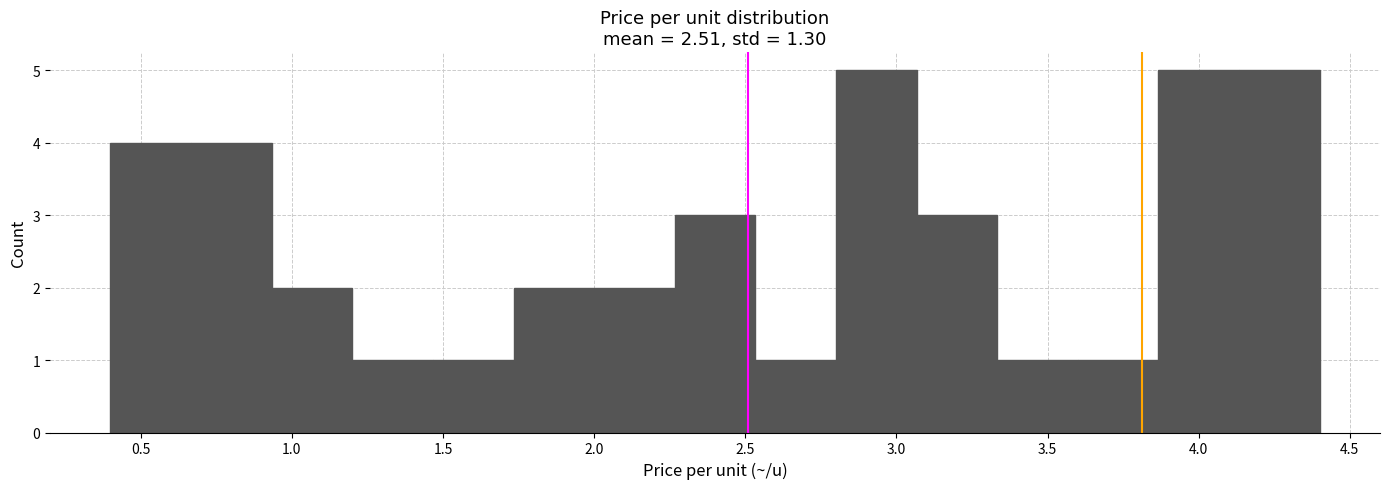

Reading left to right, list every bar in this chart as the range it spans on the x-axis followed by its height. Neither the bar edges nor the heights are printed on the chart, so give them approximately, as read against the axes.

0.40 to 0.65: 4
0.65 to 0.95: 4
0.95 to 1.20: 2
1.20 to 1.45: 1
1.45 to 1.75: 1
1.75 to 2.00: 2
2.00 to 2.25: 2
2.25 to 2.55: 3
2.55 to 2.80: 1
2.80 to 3.05: 5
3.05 to 3.35: 3
3.35 to 3.60: 1
3.60 to 3.85: 1
3.85 to 4.15: 5
4.15 to 4.40: 5